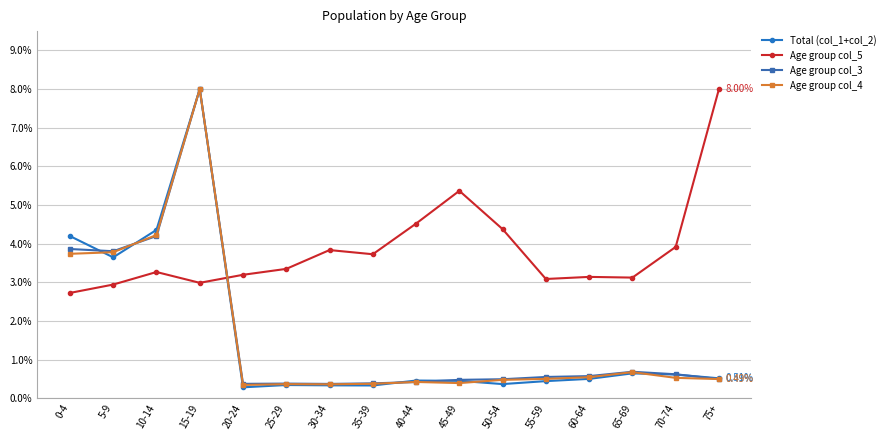

What is the minimum value for Age group col_3?

0.4